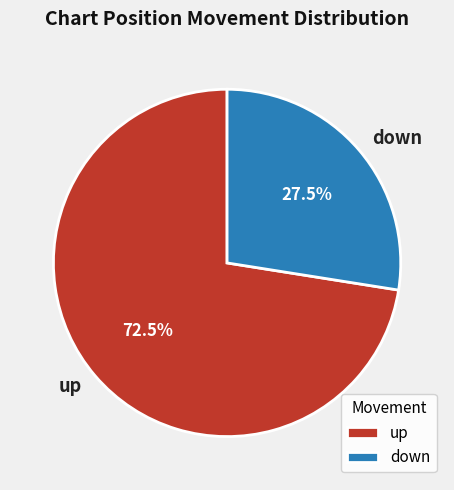

Is down the majority of the pie?

No